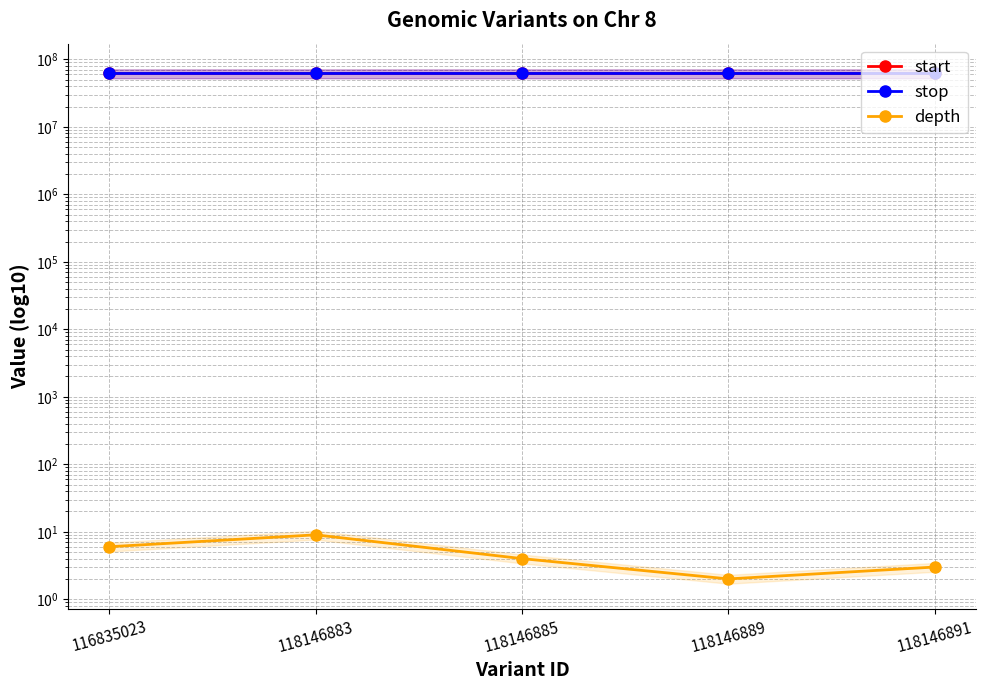

Which series has the widest spread of values?

start